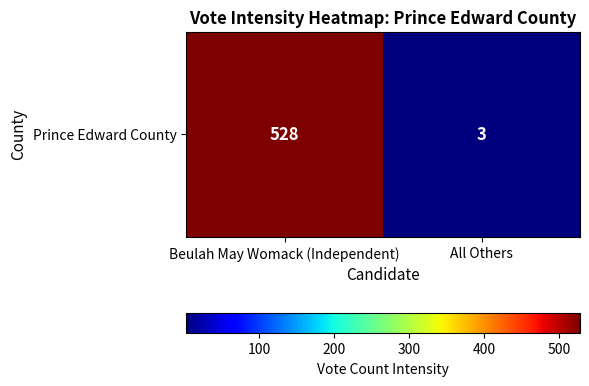

How many values are between 3 and 528?

2